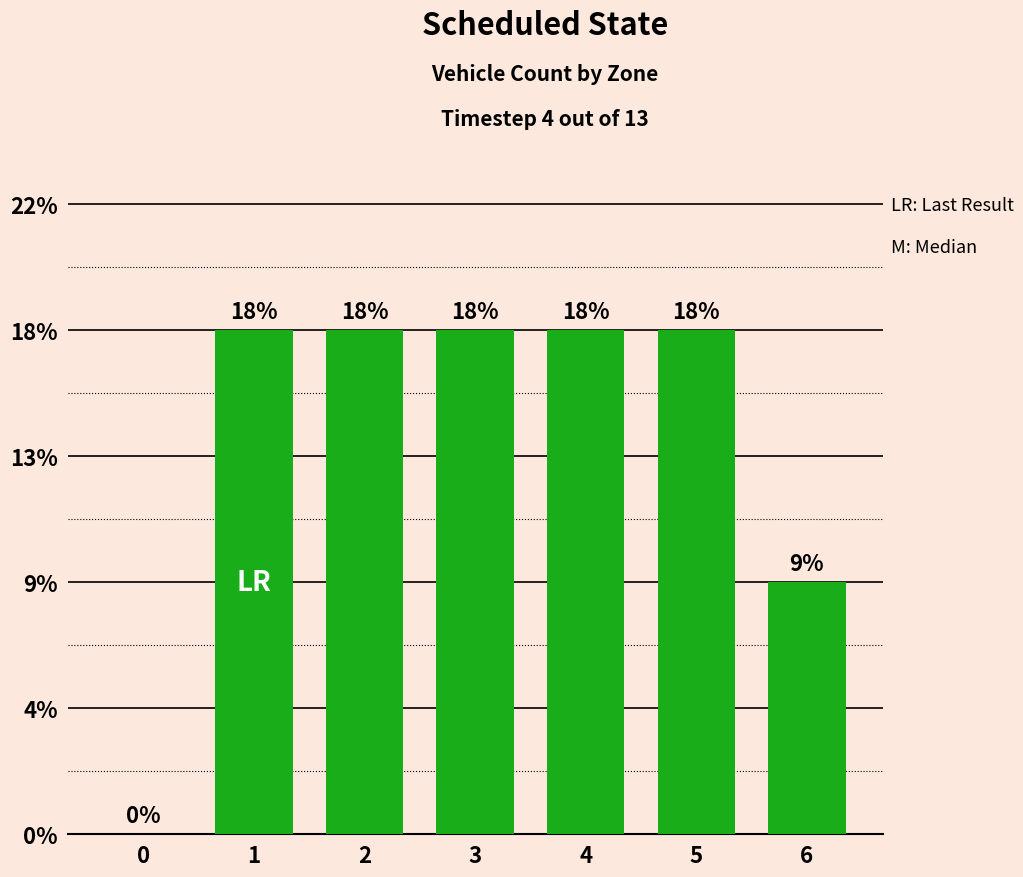

List the labels in order of value, largest first.

1, 2, 3, 4, 5, 6, 0